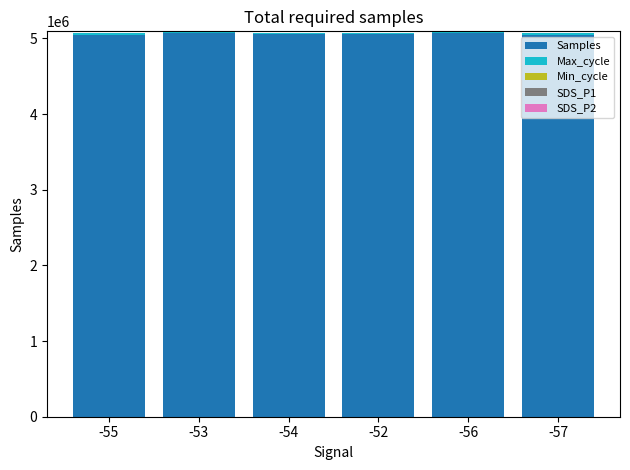

What is the maximum value for Samples?

5073962.0